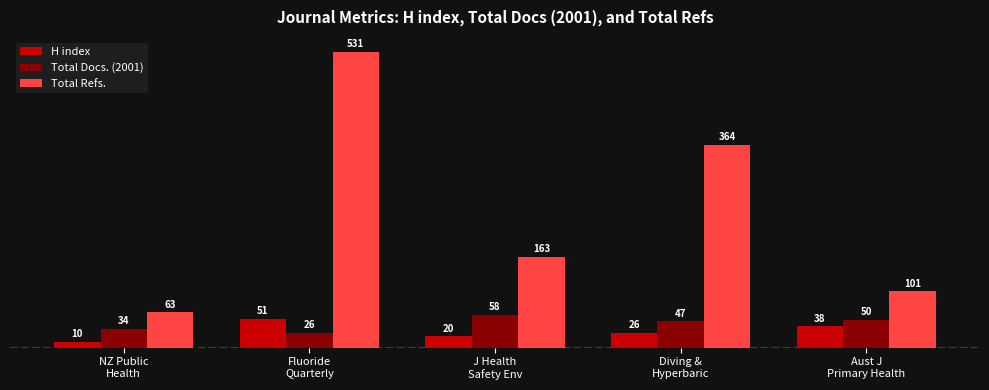

What value does the H index series have at NZ Public
Health, to the nearest 5?

10